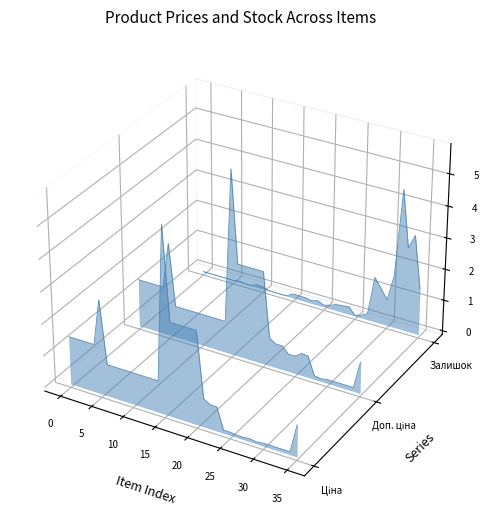

The Ціна series shows -0.0 at 17. True or false?

False